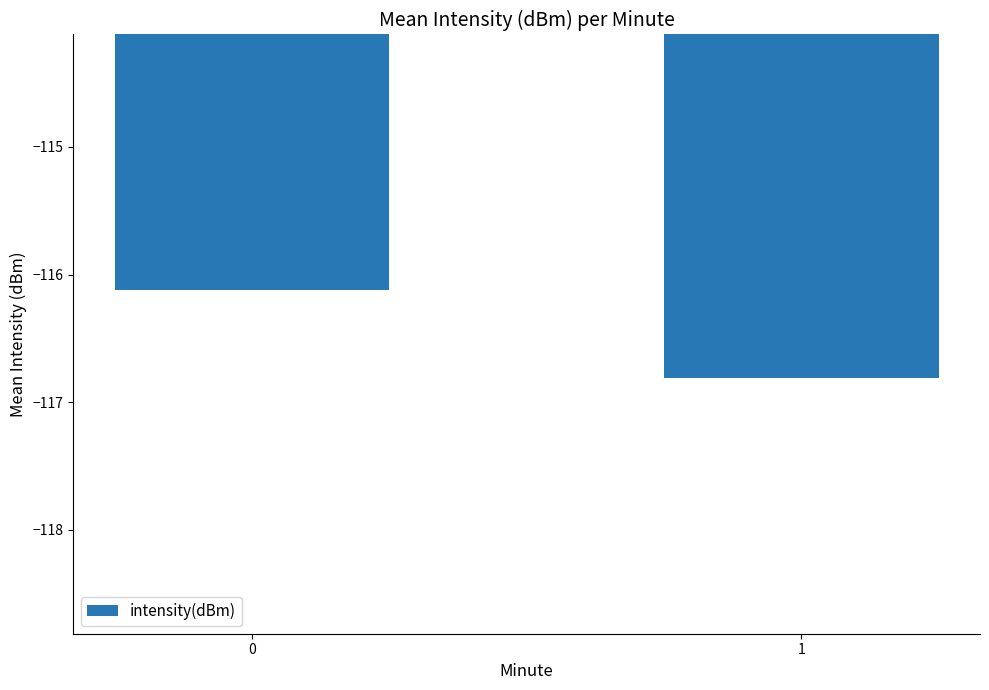

What is the change in value from 0 to 1?

-0.7